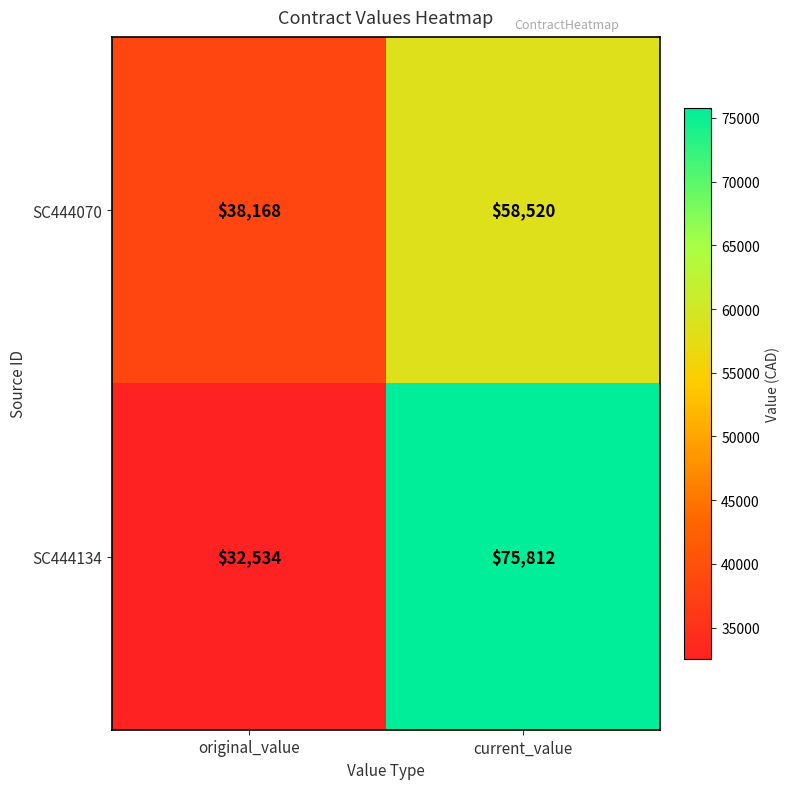

How many data points in SC444070 are less than 58520?

1